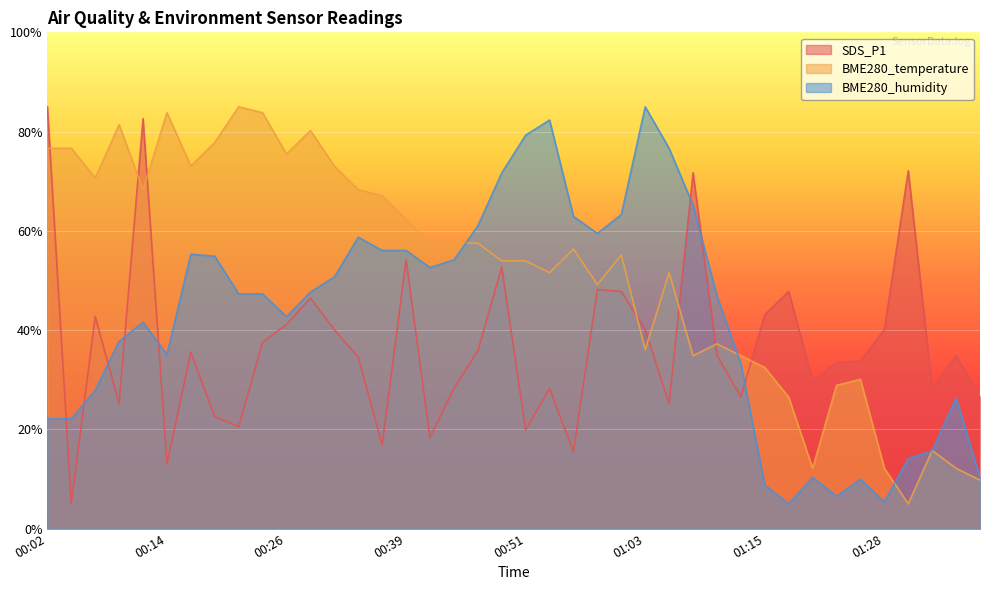

Between 00:51 and 01:01, which series saw the biggest shift?

SDS_P1